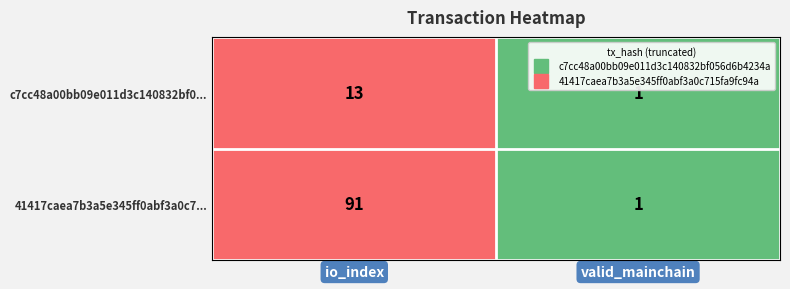

Which series changed the most between io_index and valid_mainchain?

41417caea7b3a5e345ff0abf3a0c7...